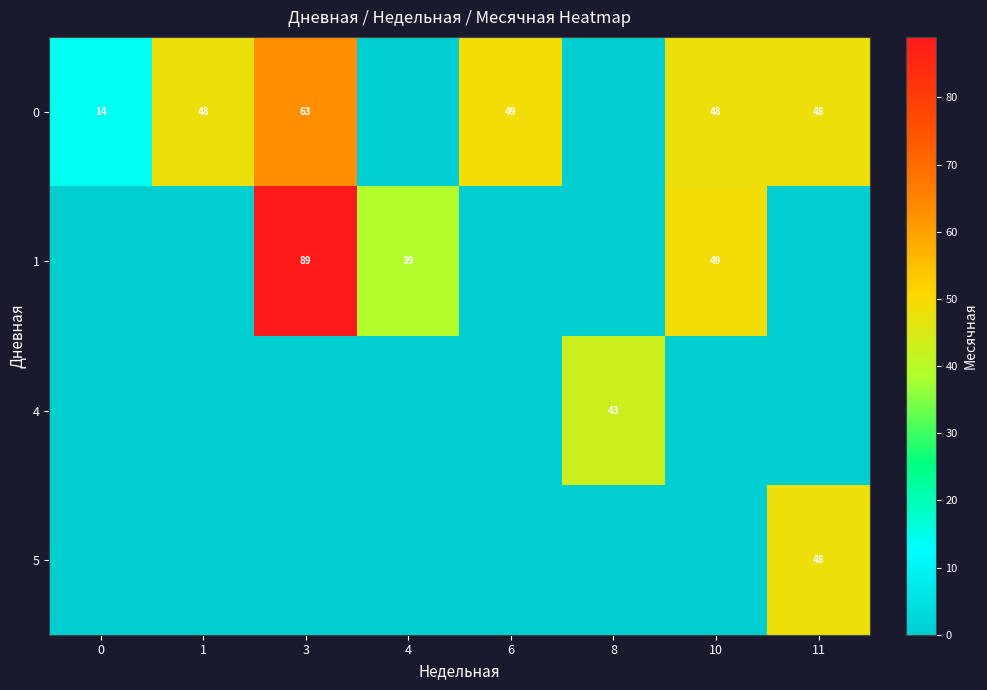

What is the difference between the highest and lowest values at 11?

48